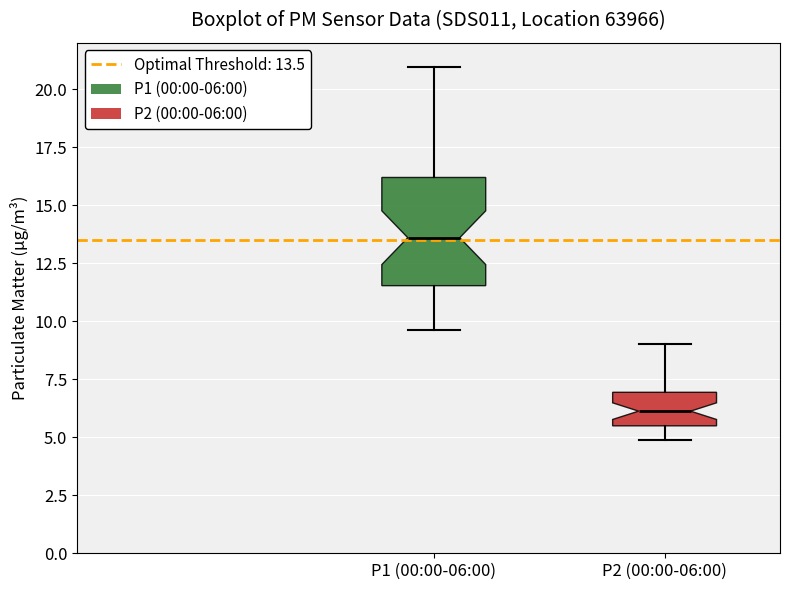

Where does the upper whisker of the box for P1 (00:00-06:00) end on the y-axis? The values are not printed on the chart, so give them approximately, as read against the axis.

21.0